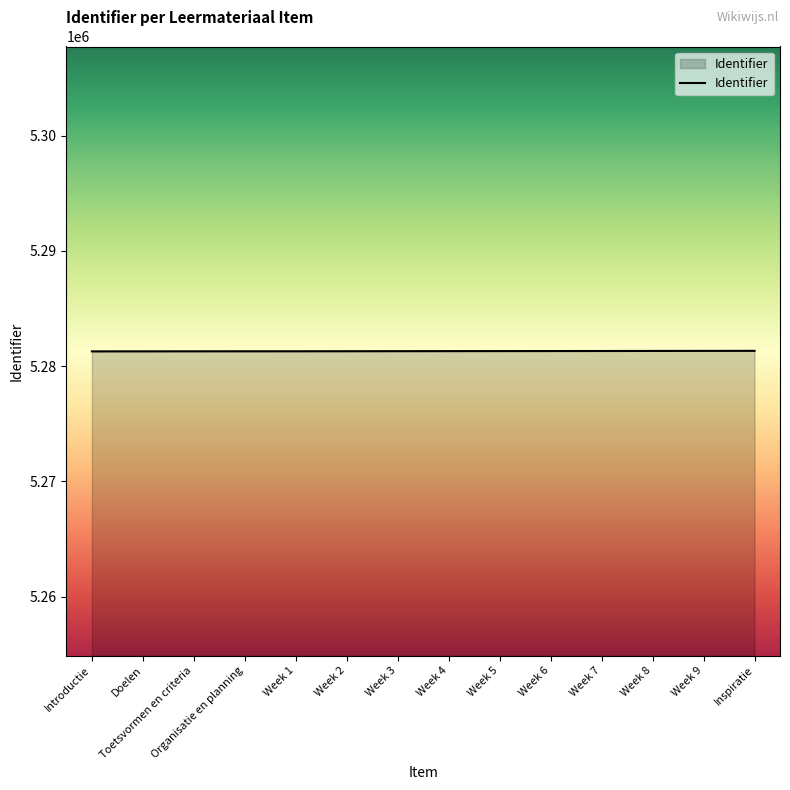

Approximately how many times larger is the value at Toetsvormen en criteria compared to Week 8?

1.0